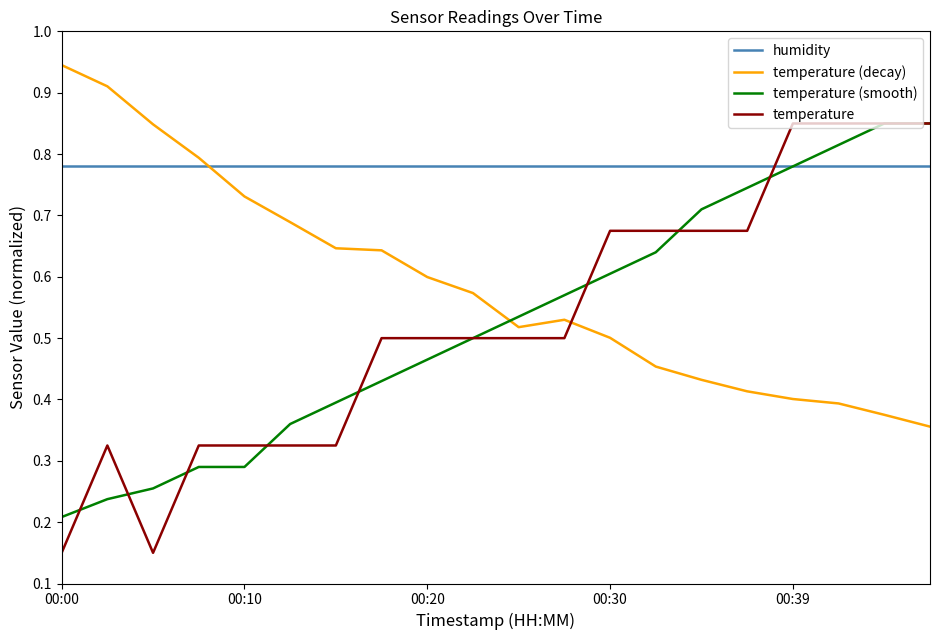

True or false: temperature and temperature (decay) intersect in this chart.

True